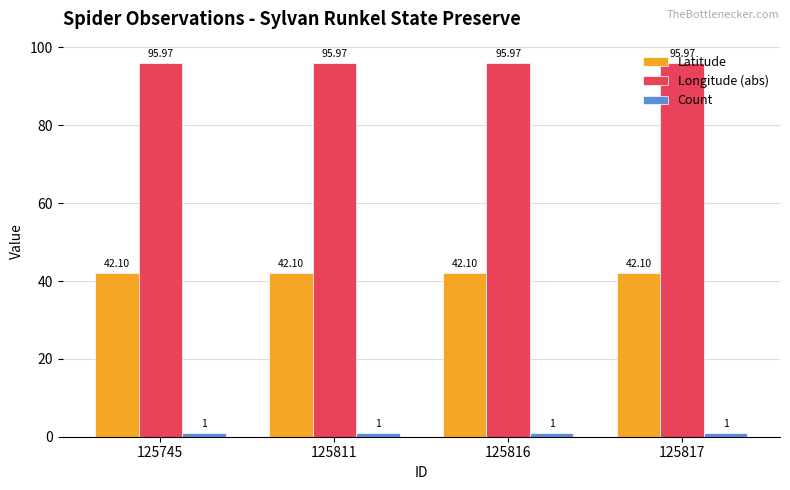

What is the sum of all Latitude values?

168.4